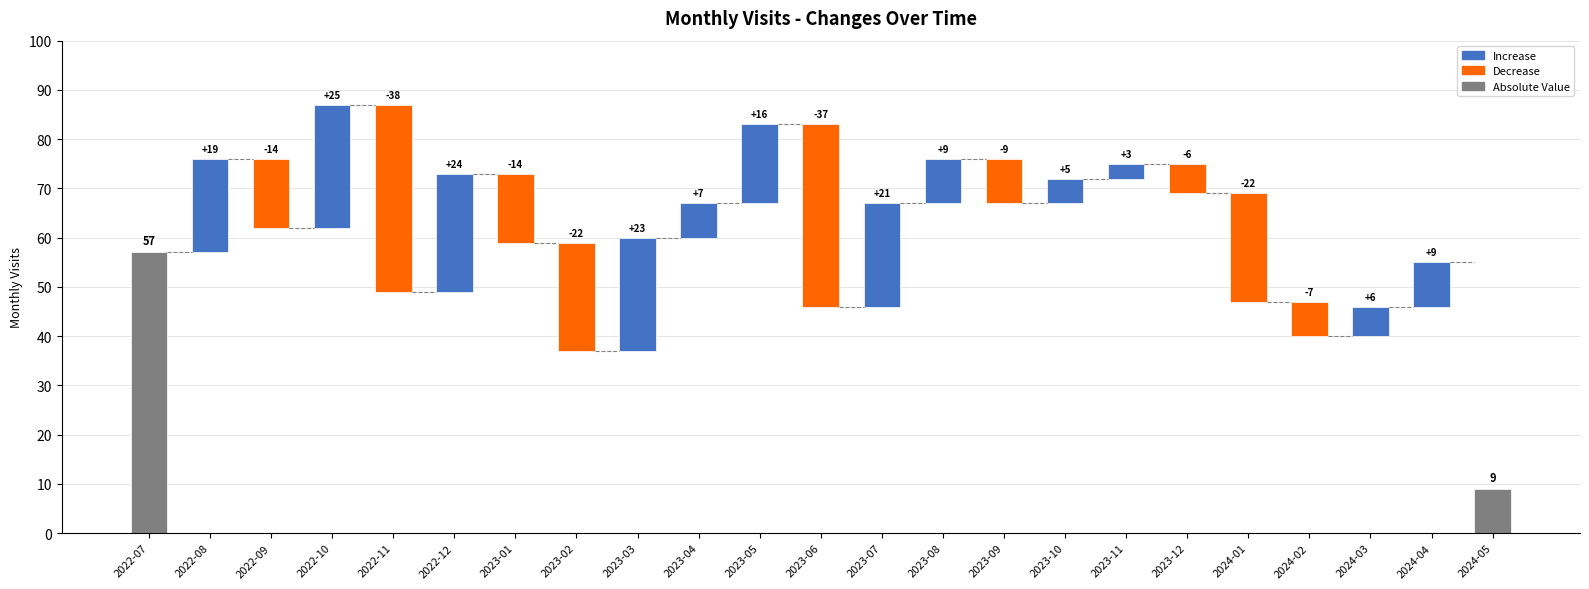

At which label does the data first exceed 14?

2022-07